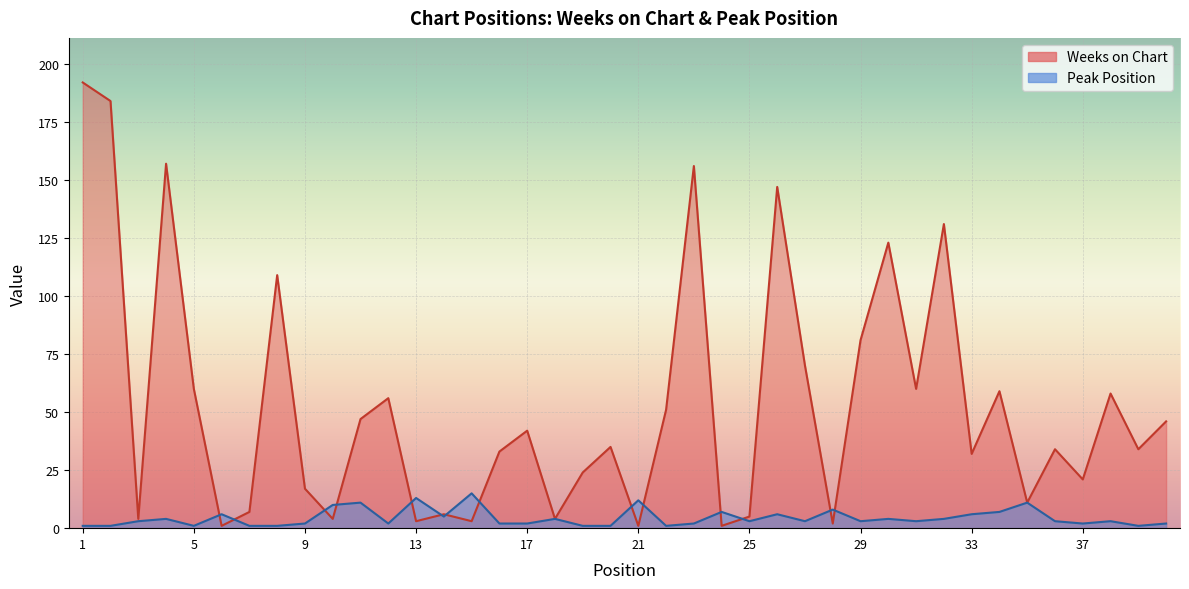

What is the value of the Weeks on Chart point at the 3rd from the left?

4